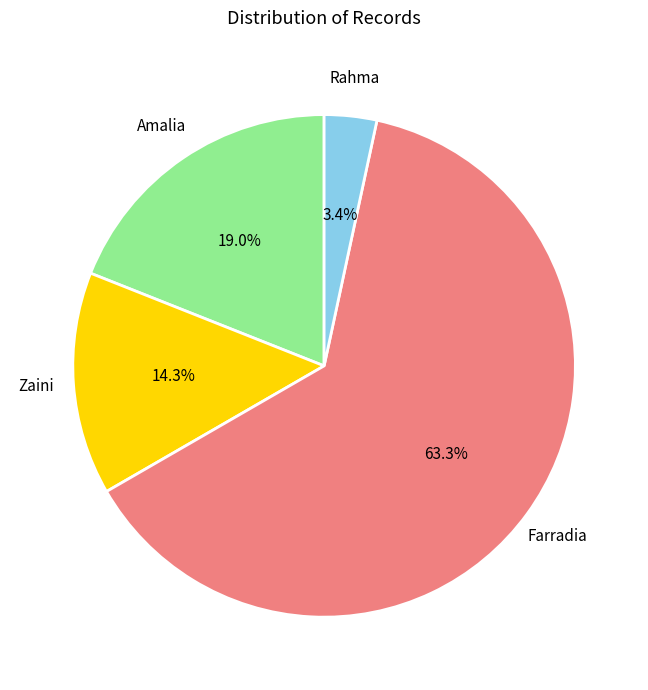

Is there a majority slice in this chart?

Yes